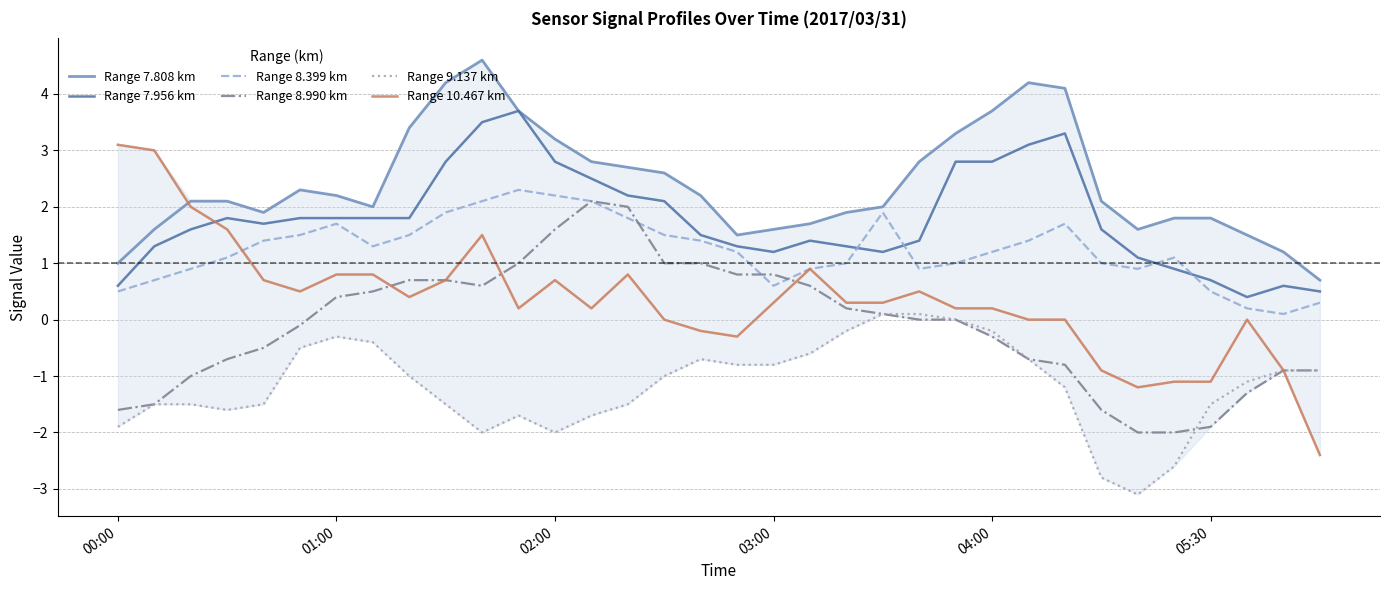

Which series has the largest total across all categories?

Range 7.808 km